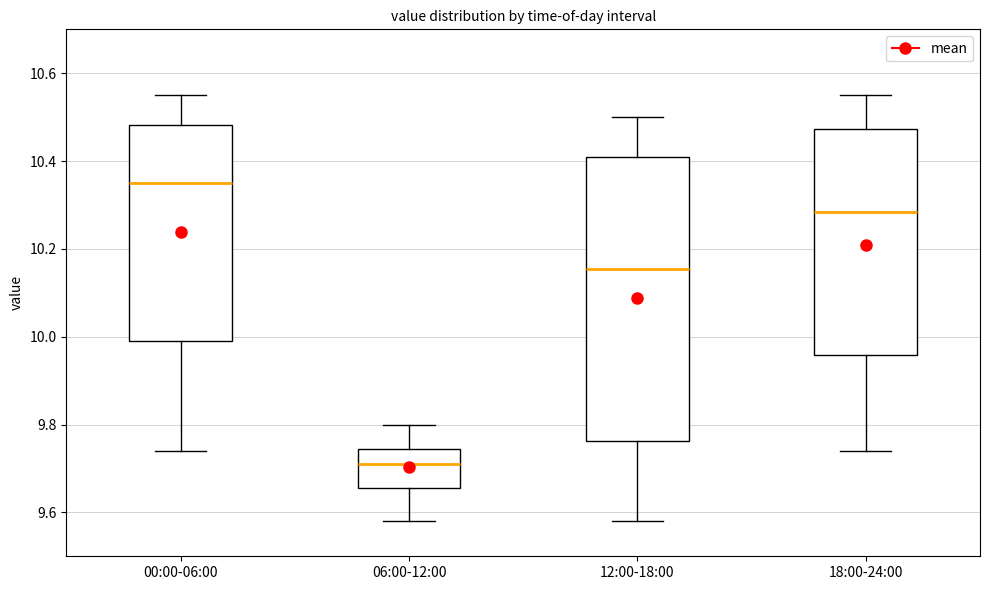

Reading left to right, transcribe this box plot: for each box, give where its median line is, the range the box spans, and where its two whiskers end, as read against the y-axis. The values are not printed on the chart, so give them approximately, as read against the axis.

00:00-06:00: median 10.36, box 10.00 to 10.48, whiskers 9.74 to 10.56
06:00-12:00: median 9.72, box 9.66 to 9.74, whiskers 9.58 to 9.80
12:00-18:00: median 10.16, box 9.76 to 10.42, whiskers 9.58 to 10.50
18:00-24:00: median 10.28, box 9.96 to 10.48, whiskers 9.74 to 10.56